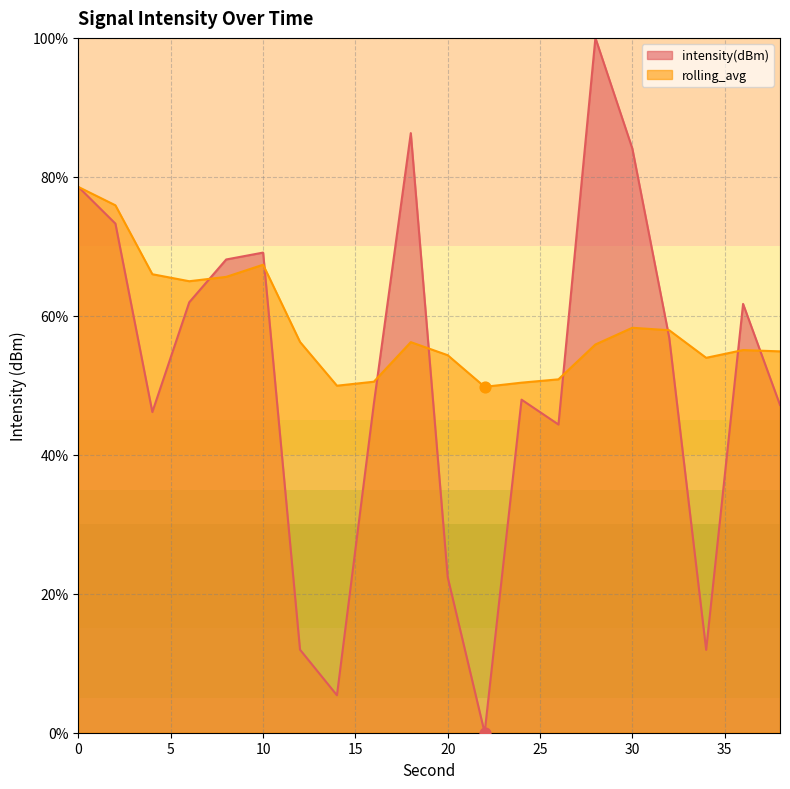

Is the value of rolling_avg at 10 greater than the value of intensity(dBm) at 26?

Yes